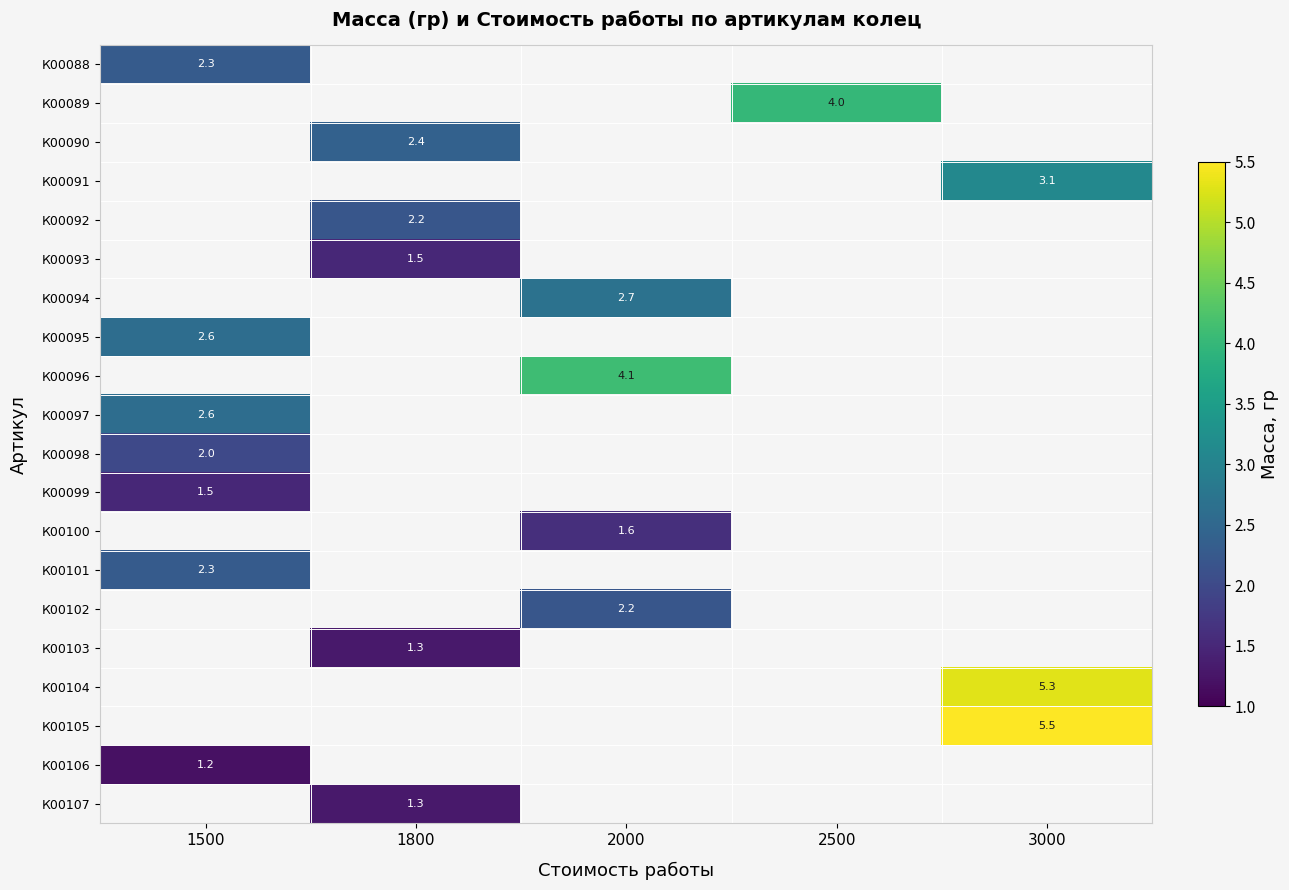

The К00098 series shows 2.8 at 1500. True or false?

False